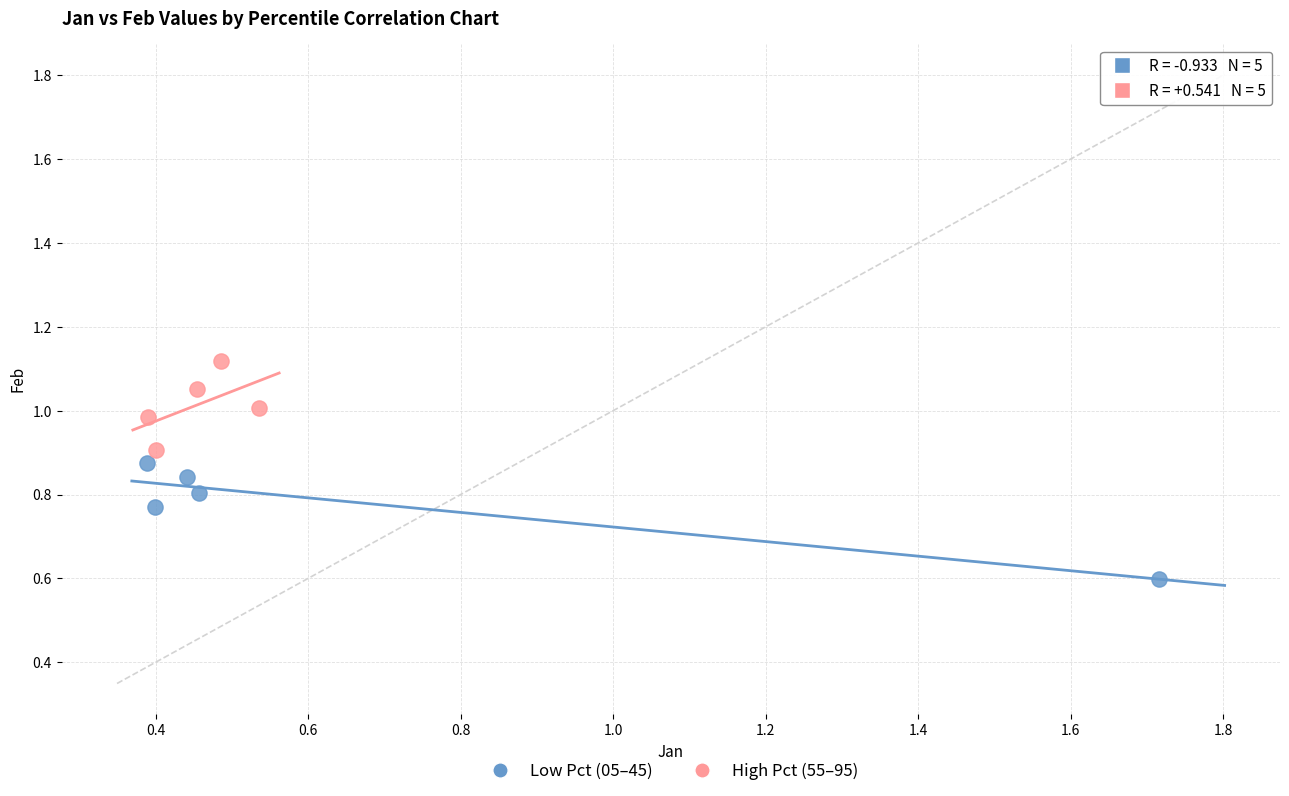

What are all the series names shown in the legend?

Low Pct (05–45), High Pct (55–95)